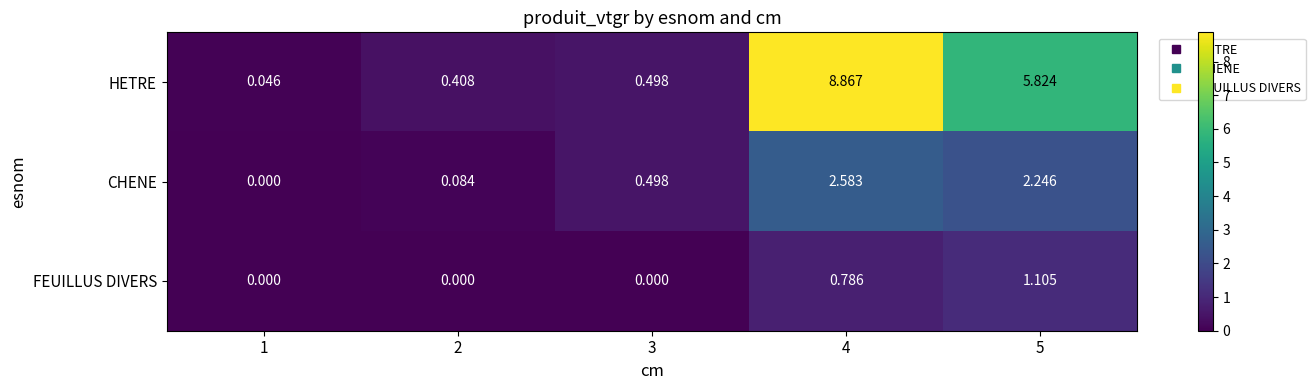

List the series in order of their overall mean, highest first.

HETRE, CHENE, FEUILLUS DIVERS